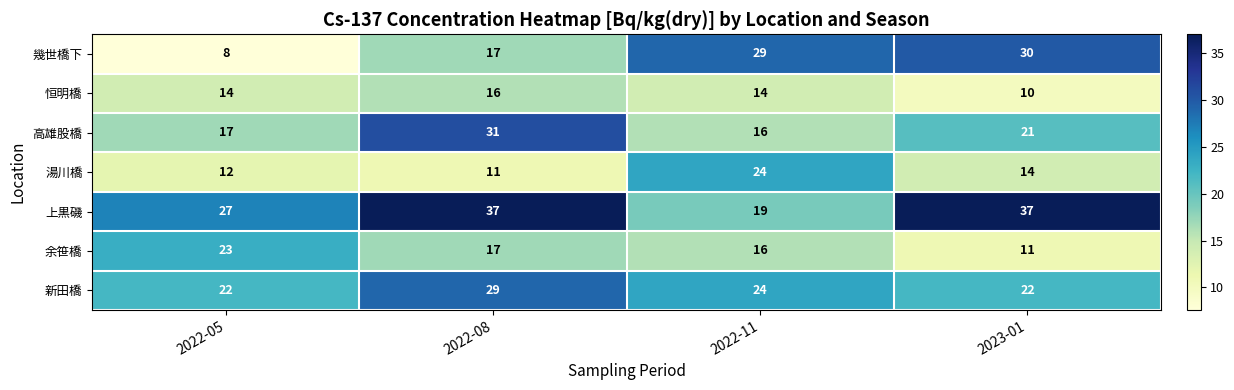

Reading left to right, transcribe all the data shown in this chart.

幾世橋下: 8	17	29	30
恒明橋: 14	16	14	10
高雄股橋: 17	31	16	21
湯川橋: 12	11	24	14
上黒磯: 27	37	19	37
余笹橋: 23	17	16	11
新田橋: 22	29	24	22